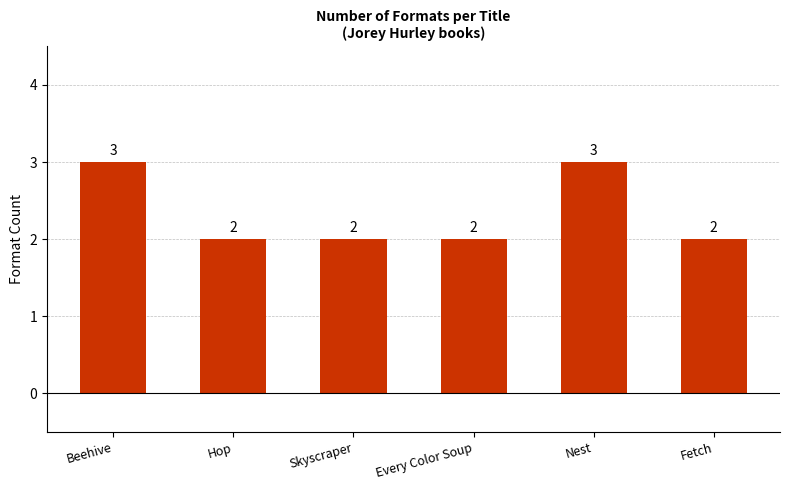

Is it true that the value at Nest is 4?

False